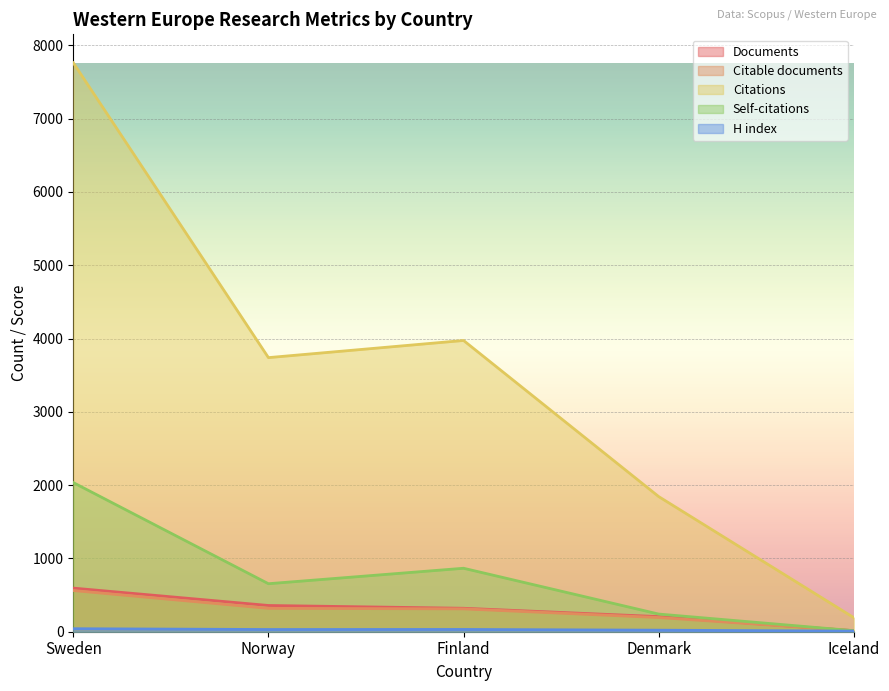

Which series has the largest total across all categories?

Citations